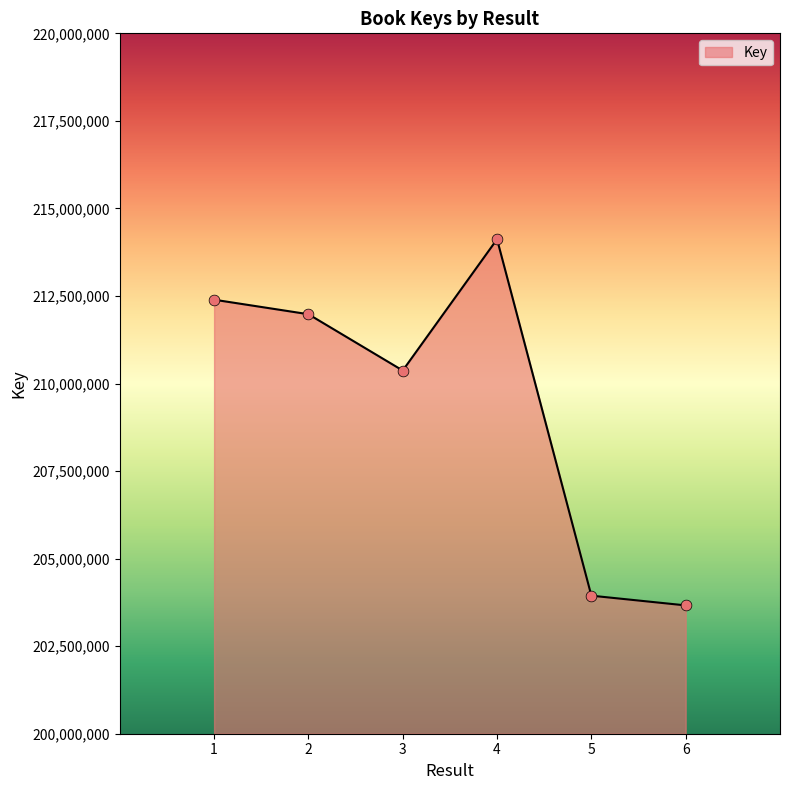

Approximately how many times larger is the value at 3 compared to 1?

1.0